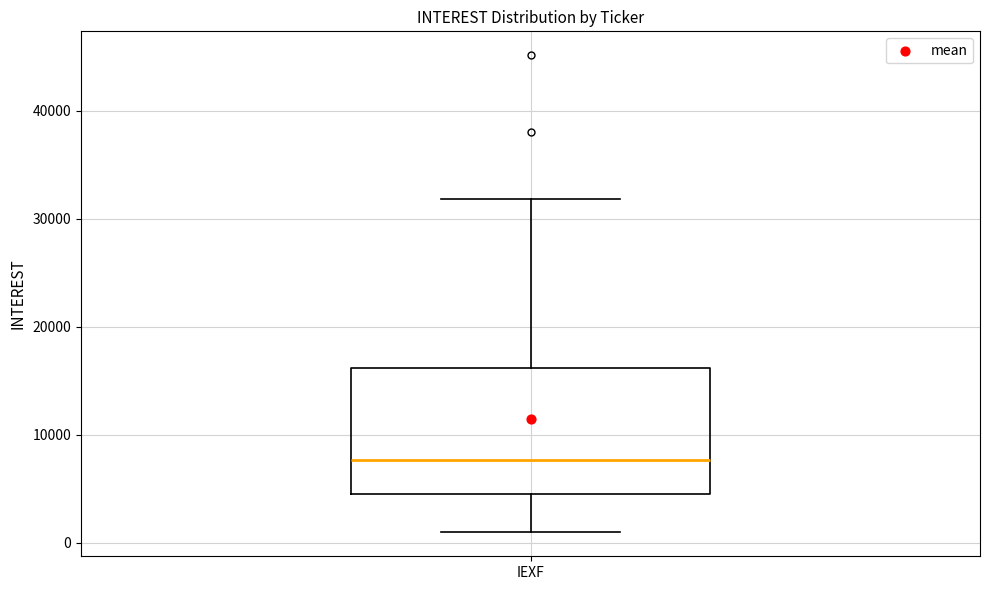

Transcribe this box plot: give where the median line is, the range the box spans, and where the two whiskers end, as read against the y-axis. The values are not printed on the chart, so give them approximately, as read against the axis.

median 8000, box 5000 to 16000, whiskers 1000 to 32000